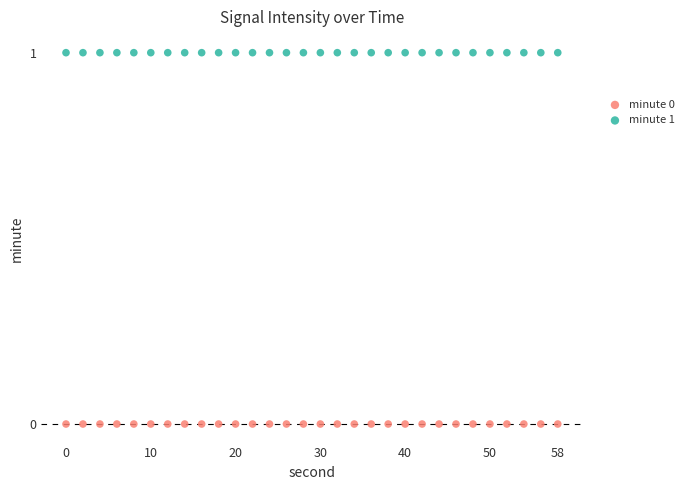

Which series reaches the maximum Y coordinate?

minute 1